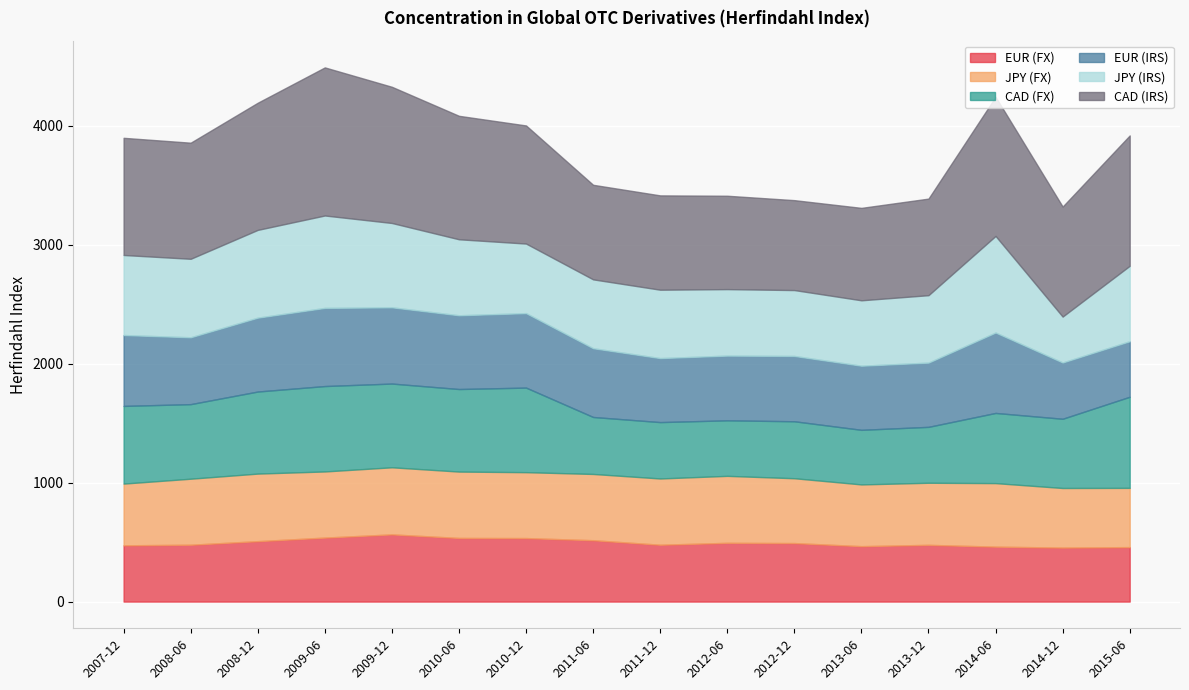

What is the label of the 1st point from the left?

2007-12